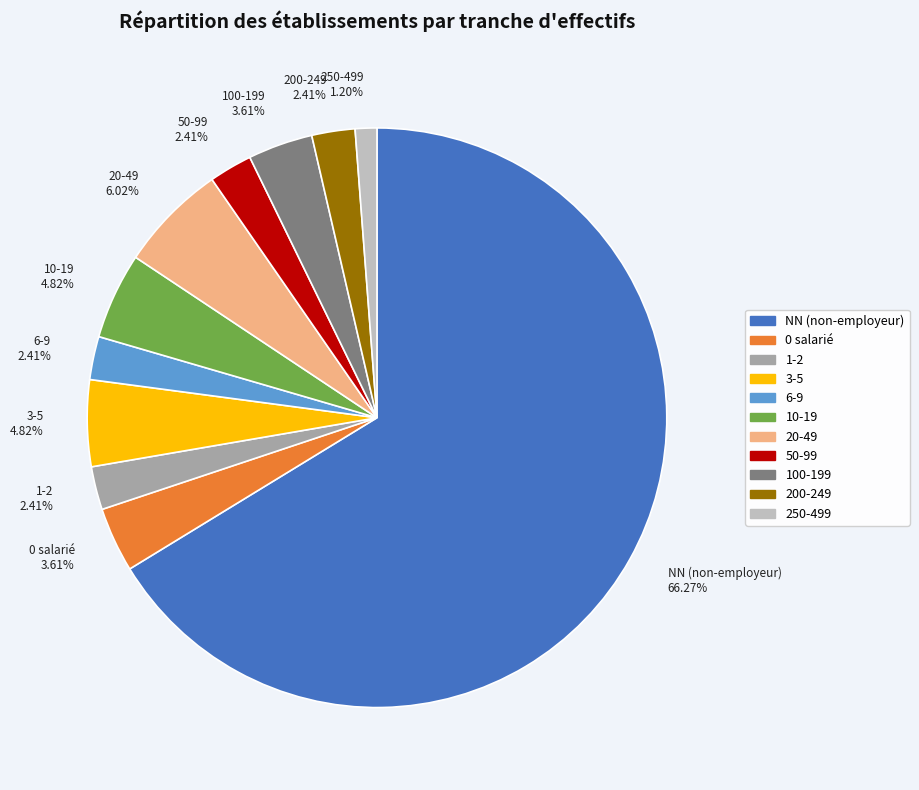

How many segments does this pie chart have?

11